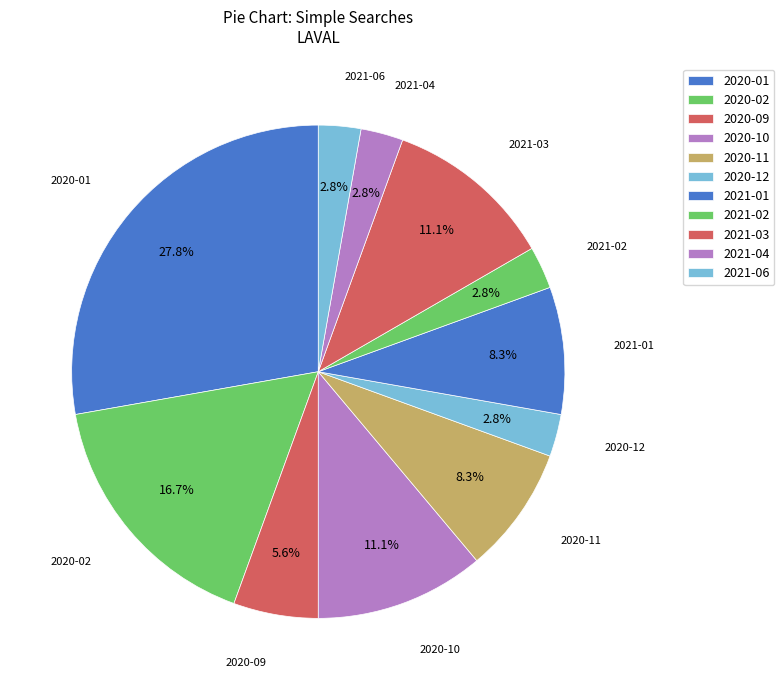

How many segments does this pie chart have?

11